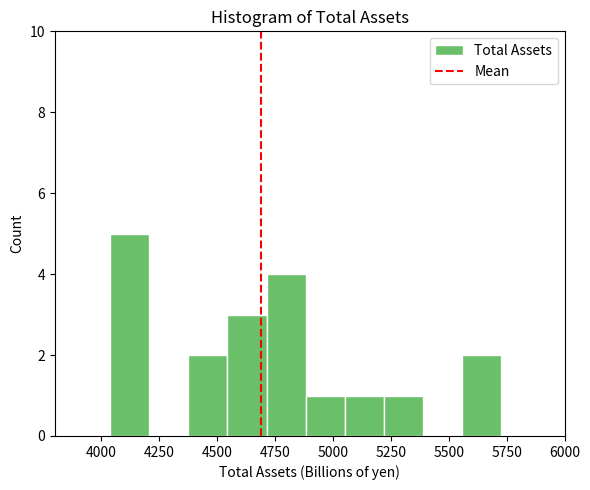

Around what value on the x-axis is the tallest bar? Give the approximate position of its centre, as read against the axis.

4100